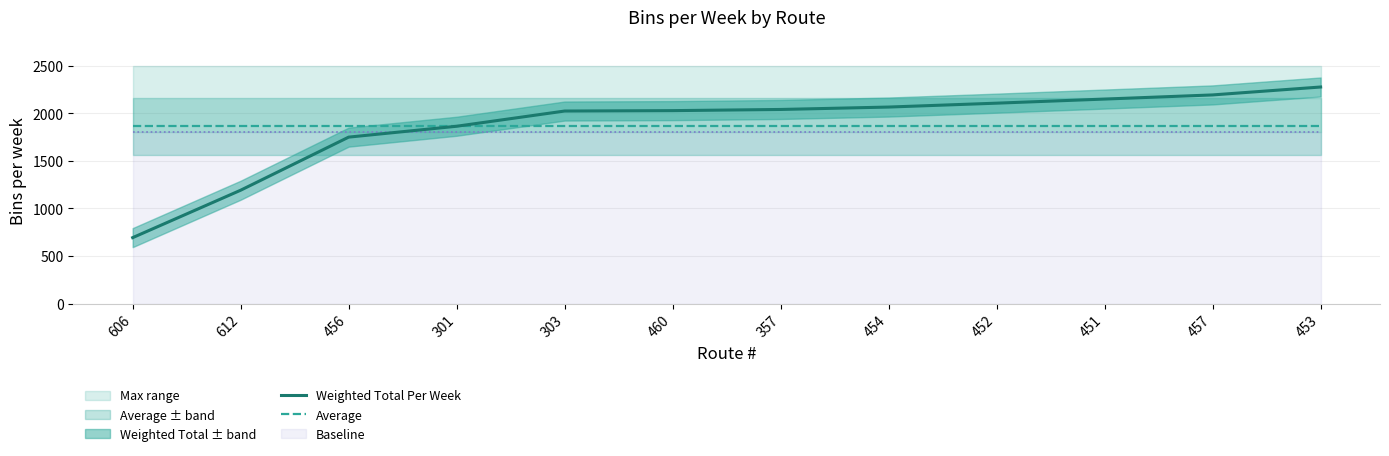

What is the difference between the maximum and minimum values in the Weighted Total Per Week series?

1582.2